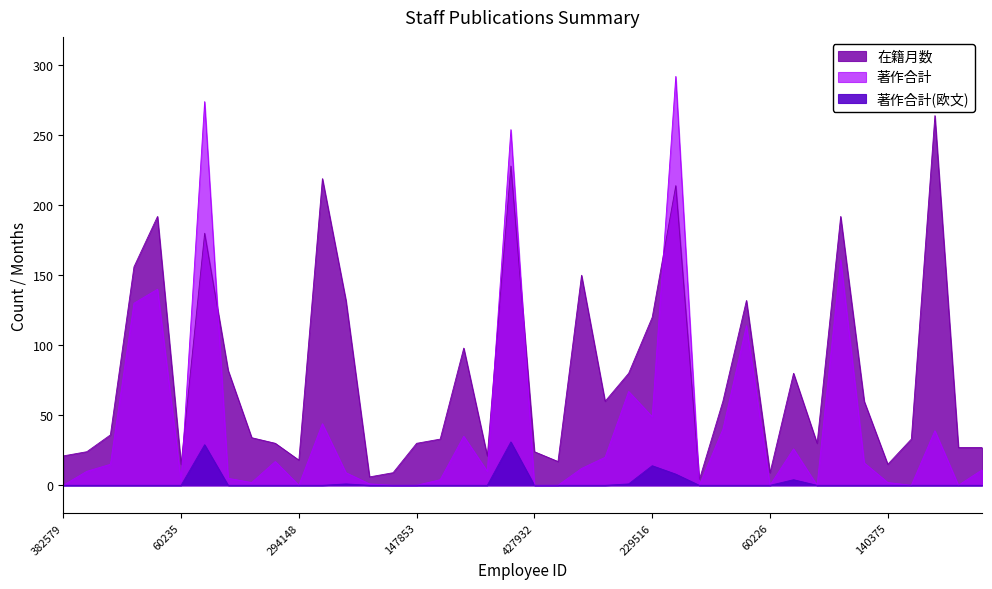

At how many categories does at least one series exceed 21?

30